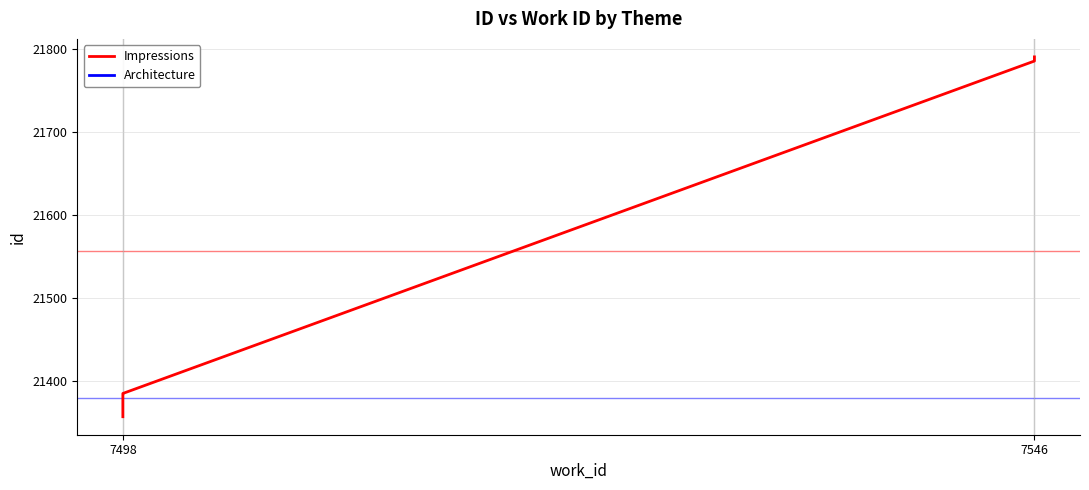

What is the difference between the second highest and second lowest values?

427